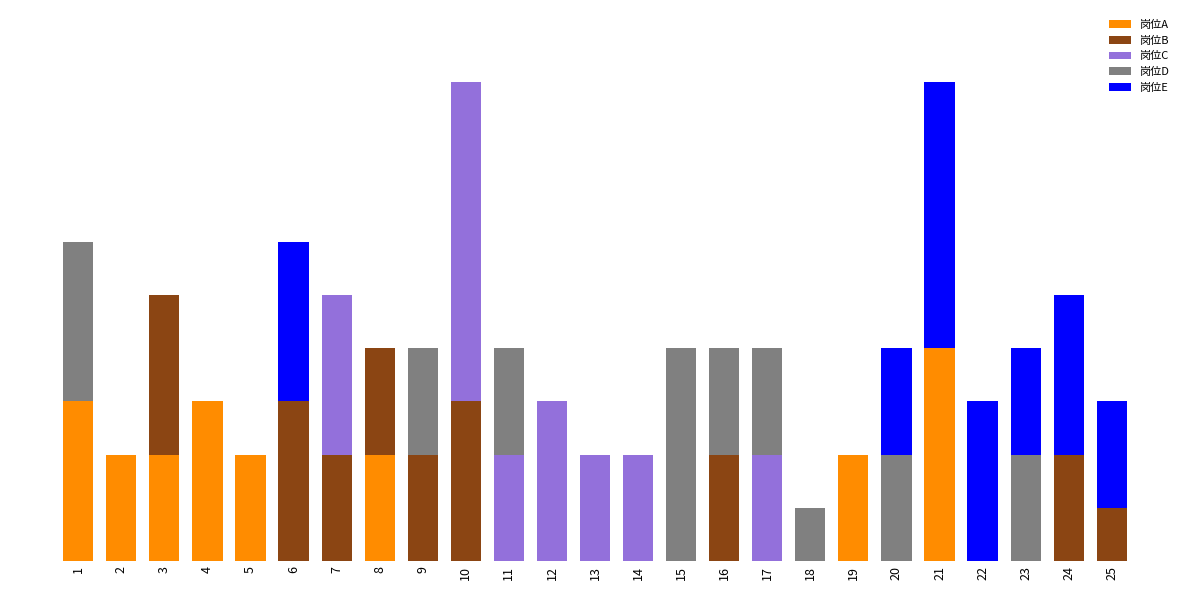

What are all the series names shown in the legend?

岗位A, 岗位B, 岗位C, 岗位D, 岗位E